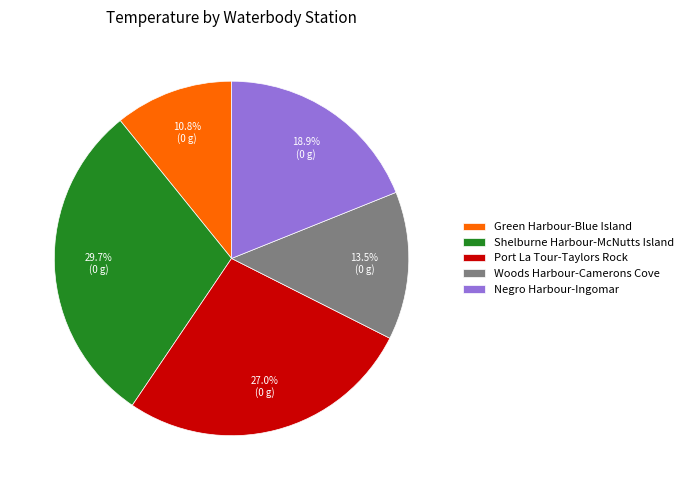

How many segments does this pie chart have?

5